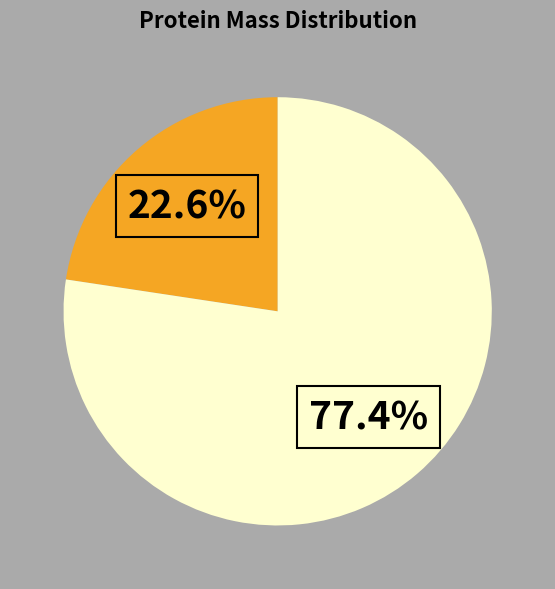

Is there a majority slice in this chart?

Yes